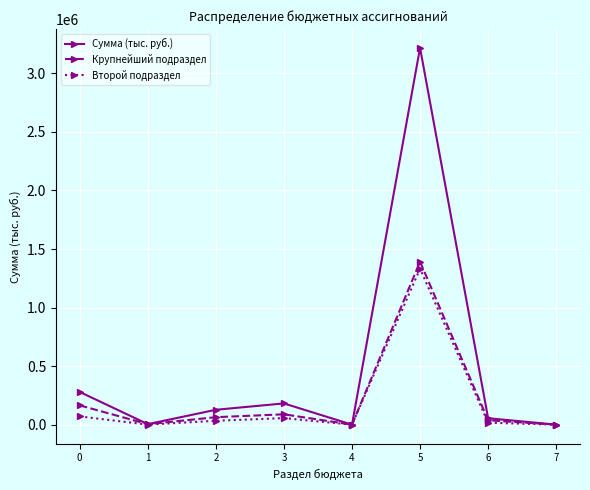

How many series are shown in this chart?

3